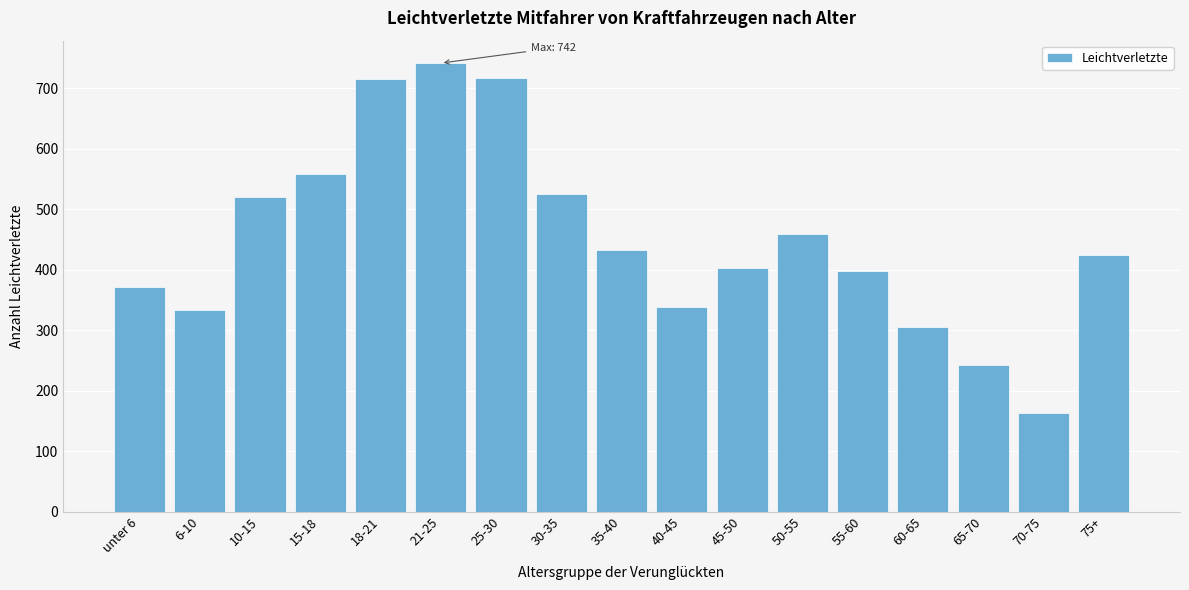

Approximately how many times larger is the value at 65-70 compared to 30-35?

0.5